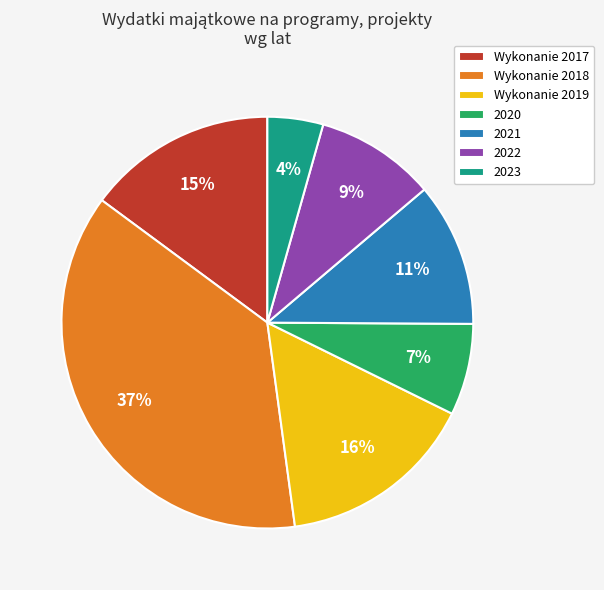

Count the number of slices in the pie.

7